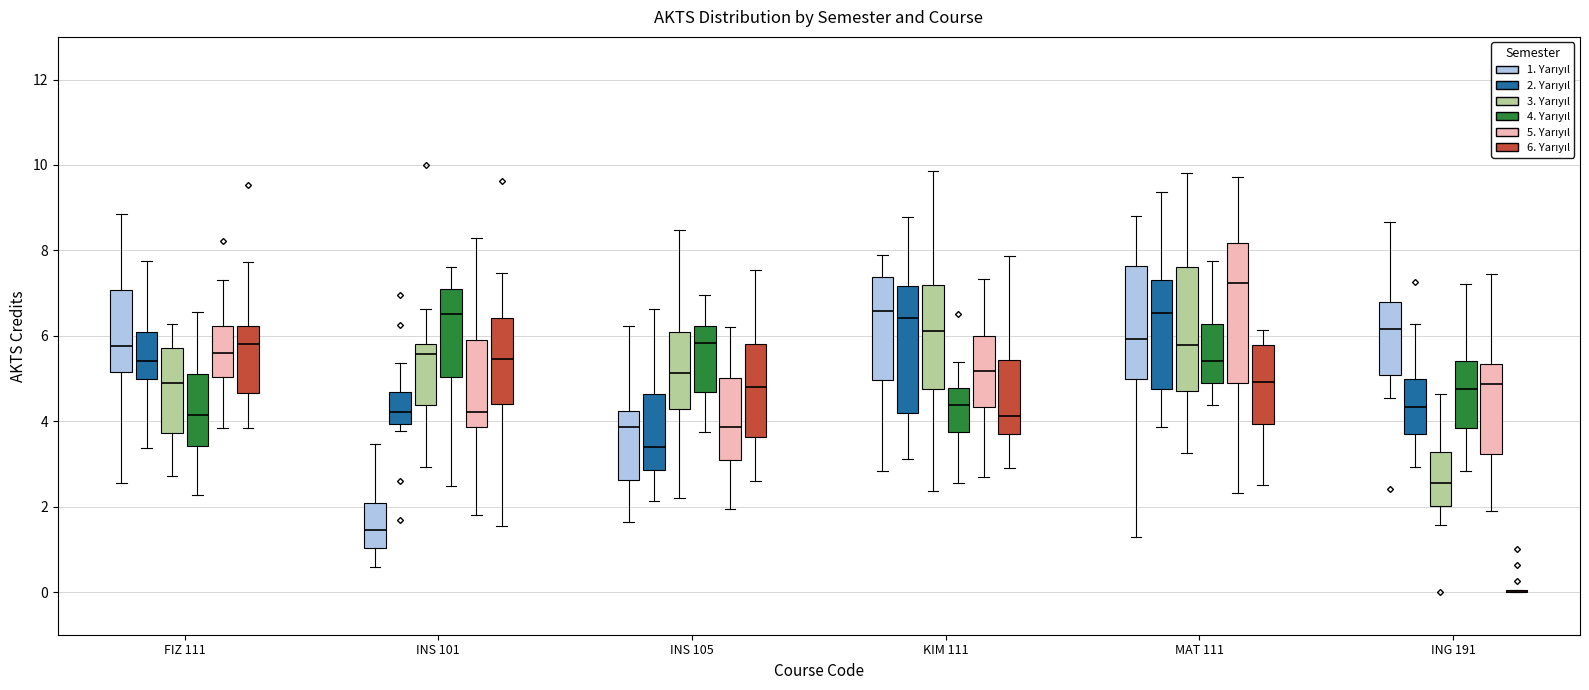

Reading left to right, transcribe this box plot: for each box, give where its median line is, the range the box spans, and where its two whiskers end, as read against the y-axis. The values are not printed on the chart, so give them approximately, as read against the axis.

FIZ 111 (1. Yarıyıl): median 5.8, box 5.2 to 7.0, whiskers 2.6 to 8.8
FIZ 111 (2. Yarıyıl): median 5.4, box 5.0 to 6.0, whiskers 3.4 to 7.8
FIZ 111 (3. Yarıyıl): median 4.8, box 3.8 to 5.8, whiskers 2.8 to 6.2
FIZ 111 (4. Yarıyıl): median 4.2, box 3.4 to 5.0, whiskers 2.2 to 6.6
FIZ 111 (5. Yarıyıl): median 5.6, box 5.0 to 6.2, whiskers 3.8 to 7.2
FIZ 111 (6. Yarıyıl): median 5.8, box 4.6 to 6.2, whiskers 3.8 to 7.8
INS 101 (1. Yarıyıl): median 1.4, box 1.0 to 2.0, whiskers 0.6 to 3.4
INS 101 (2. Yarıyıl): median 4.2, box 4.0 to 4.6, whiskers 3.8 to 5.4
INS 101 (3. Yarıyıl): median 5.6, box 4.4 to 5.8, whiskers 3.0 to 6.6
INS 101 (4. Yarıyıl): median 6.6, box 5.0 to 7.0, whiskers 2.4 to 7.6
INS 101 (5. Yarıyıl): median 4.2, box 3.8 to 6.0, whiskers 1.8 to 8.2
INS 101 (6. Yarıyıl): median 5.4, box 4.4 to 6.4, whiskers 1.6 to 7.4
INS 105 (1. Yarıyıl): median 3.8, box 2.6 to 4.2, whiskers 1.6 to 6.2
INS 105 (2. Yarıyıl): median 3.4, box 2.8 to 4.6, whiskers 2.2 to 6.6
INS 105 (3. Yarıyıl): median 5.2, box 4.2 to 6.0, whiskers 2.2 to 8.4
INS 105 (4. Yarıyıl): median 5.8, box 4.6 to 6.2, whiskers 3.8 to 7.0
INS 105 (5. Yarıyıl): median 3.8, box 3.2 to 5.0, whiskers 2.0 to 6.2
INS 105 (6. Yarıyıl): median 4.8, box 3.6 to 5.8, whiskers 2.6 to 7.6
KIM 111 (1. Yarıyıl): median 6.6, box 5.0 to 7.4, whiskers 2.8 to 8.0
KIM 111 (2. Yarıyıl): median 6.4, box 4.2 to 7.2, whiskers 3.2 to 8.8
KIM 111 (3. Yarıyıl): median 6.2, box 4.8 to 7.2, whiskers 2.4 to 9.8
KIM 111 (4. Yarıyıl): median 4.4, box 3.8 to 4.8, whiskers 2.6 to 5.4
KIM 111 (5. Yarıyıl): median 5.2, box 4.4 to 6.0, whiskers 2.6 to 7.4
KIM 111 (6. Yarıyıl): median 4.2, box 3.6 to 5.4, whiskers 3.0 to 7.8
MAT 111 (1. Yarıyıl): median 6.0, box 5.0 to 7.6, whiskers 1.2 to 8.8
MAT 111 (2. Yarıyıl): median 6.6, box 4.8 to 7.2, whiskers 3.8 to 9.4
MAT 111 (3. Yarıyıl): median 5.8, box 4.6 to 7.6, whiskers 3.2 to 9.8
MAT 111 (4. Yarıyıl): median 5.4, box 4.8 to 6.2, whiskers 4.4 to 7.8
MAT 111 (5. Yarıyıl): median 7.2, box 4.8 to 8.2, whiskers 2.4 to 9.8
MAT 111 (6. Yarıyıl): median 5.0, box 4.0 to 5.8, whiskers 2.4 to 6.2
ING 191 (1. Yarıyıl): median 6.2, box 5.0 to 6.8, whiskers 4.6 to 8.6
ING 191 (2. Yarıyıl): median 4.4, box 3.6 to 5.0, whiskers 3.0 to 6.2
ING 191 (3. Yarıyıl): median 2.6, box 2.0 to 3.2, whiskers 1.6 to 4.6
ING 191 (4. Yarıyıl): median 4.8, box 3.8 to 5.4, whiskers 2.8 to 7.2
ING 191 (5. Yarıyıl): median 4.8, box 3.2 to 5.4, whiskers 1.8 to 7.4
ING 191 (6. Yarıyıl): box collapsed to a line at 0.0, whiskers 0.0 to 0.0